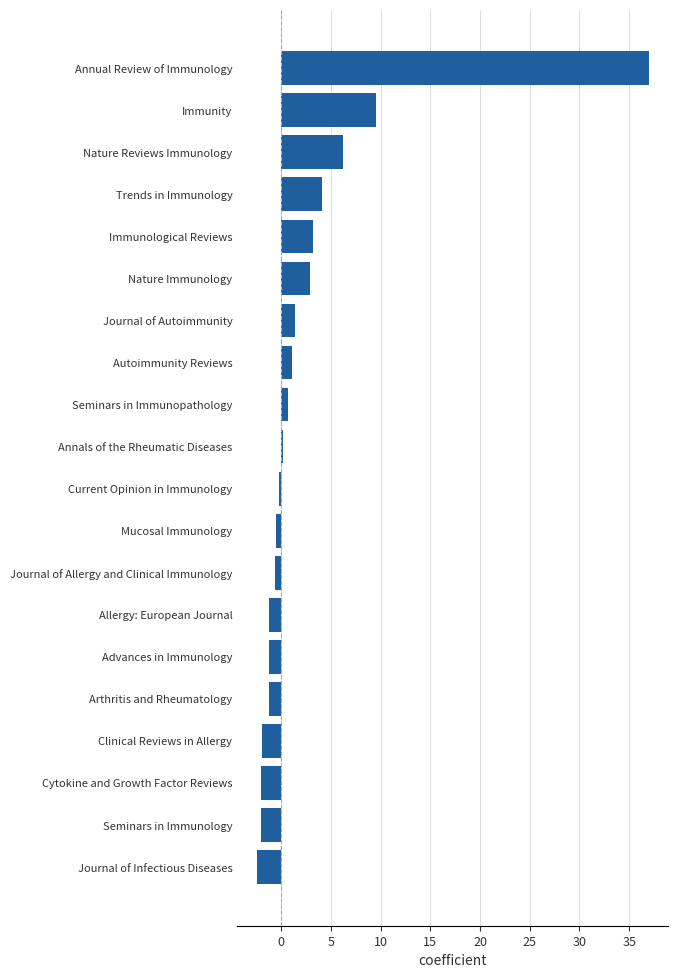

What position from the bottom is Seminars in Immunology?

2